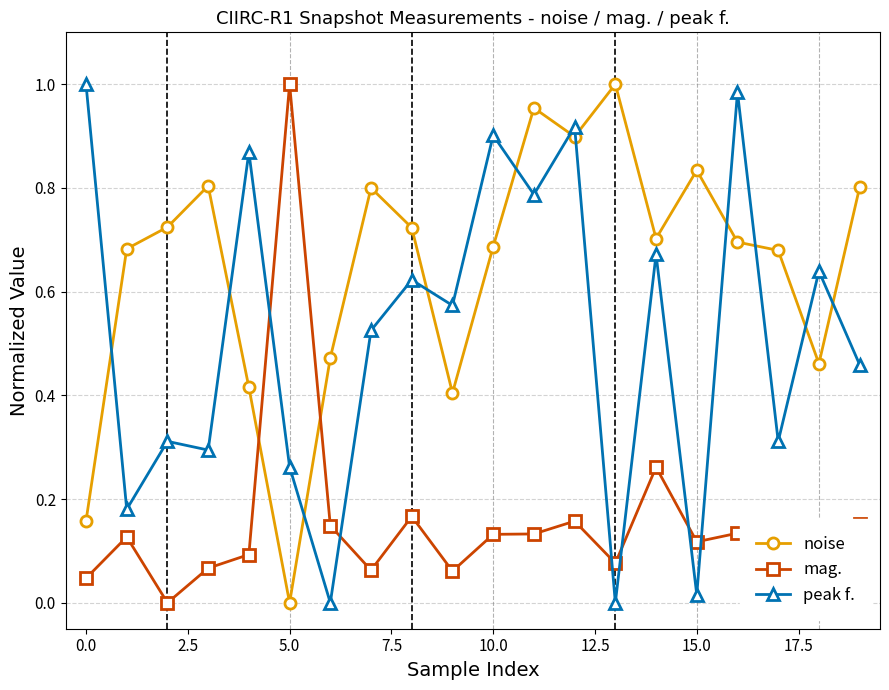

Which series has the largest total across all categories?

noise